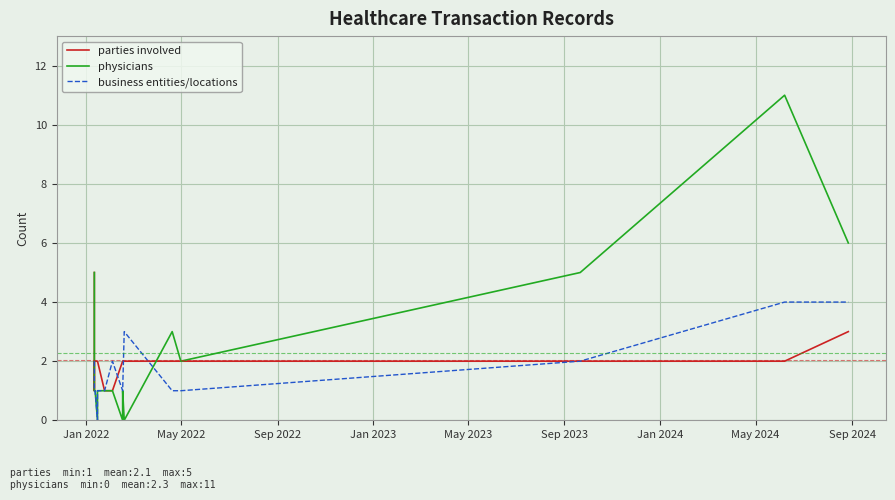

Which series has the largest total across all categories?

physicians